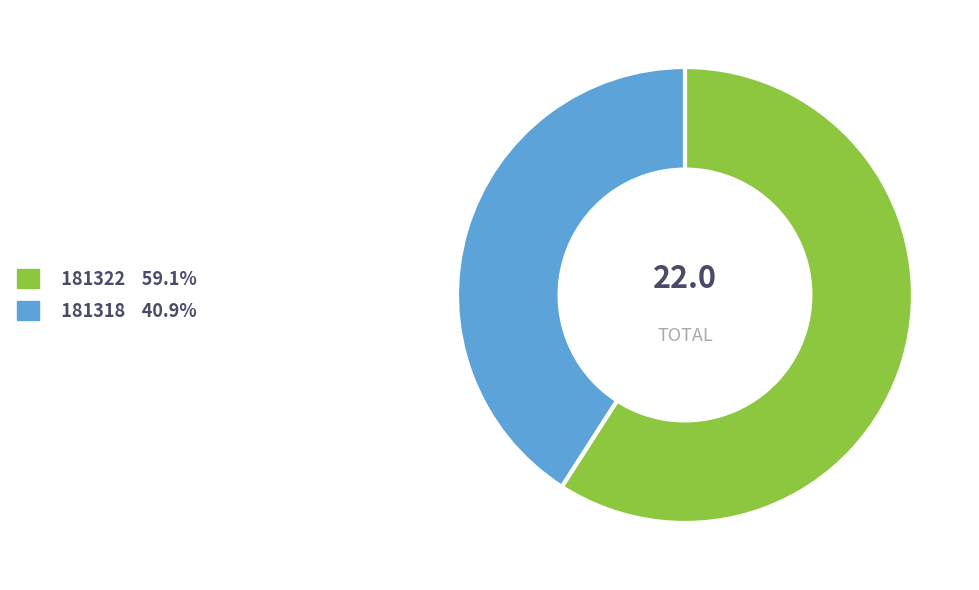

Which category has the biggest portion of the pie?

181322